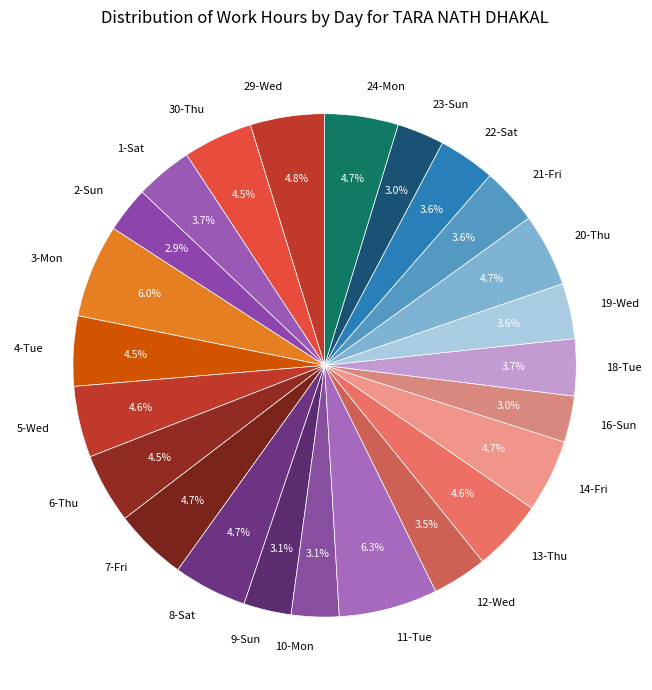

Does 13-Thu account for over 50% of the chart?

No